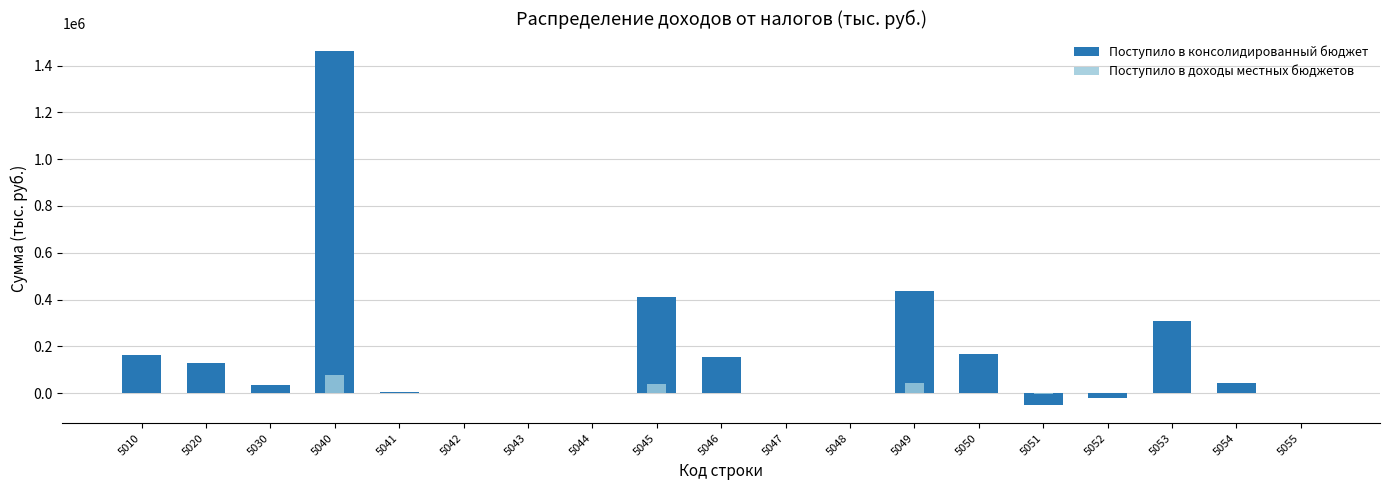

Which series changed the most between 5030 and 5043?

Поступило в консолидированный бюджет